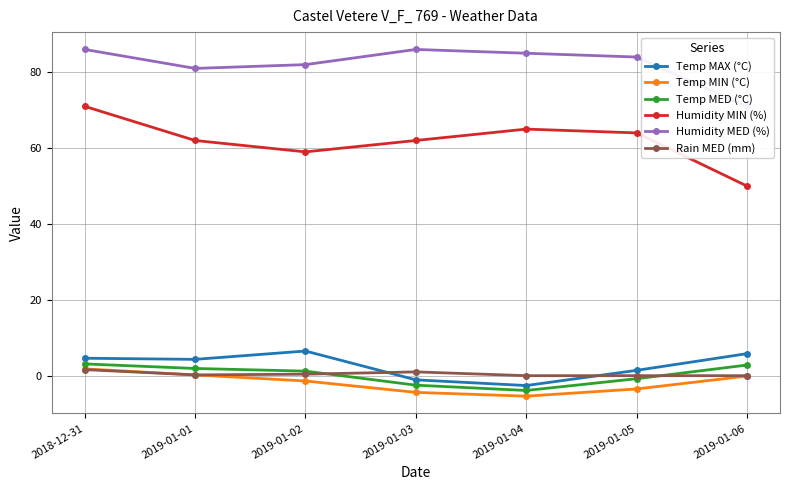

True or false: Rain MED (mm) and Temp MAX (°C) cross at least once.

True